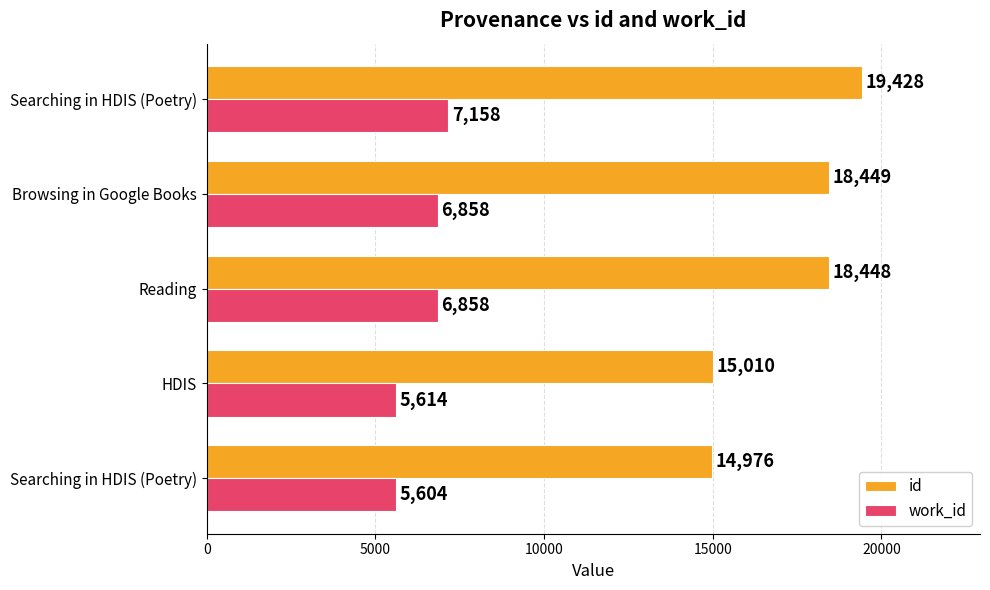

How many distinct data groups are displayed?

2